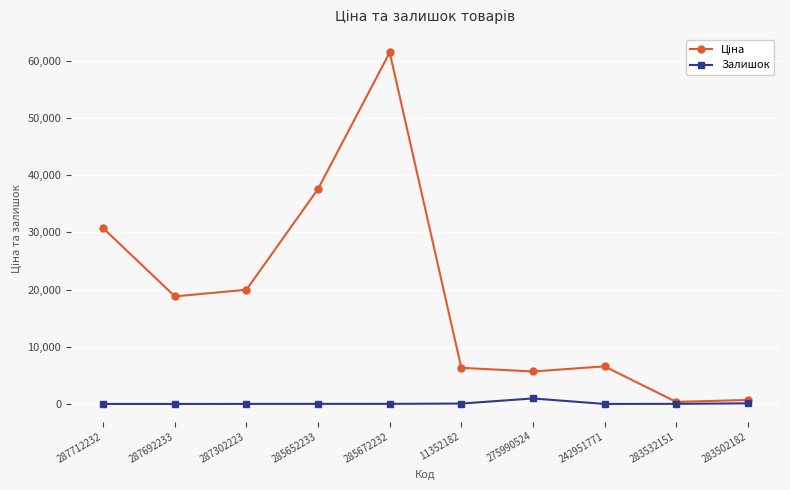

How many data points in Залишок are less than 15?

5